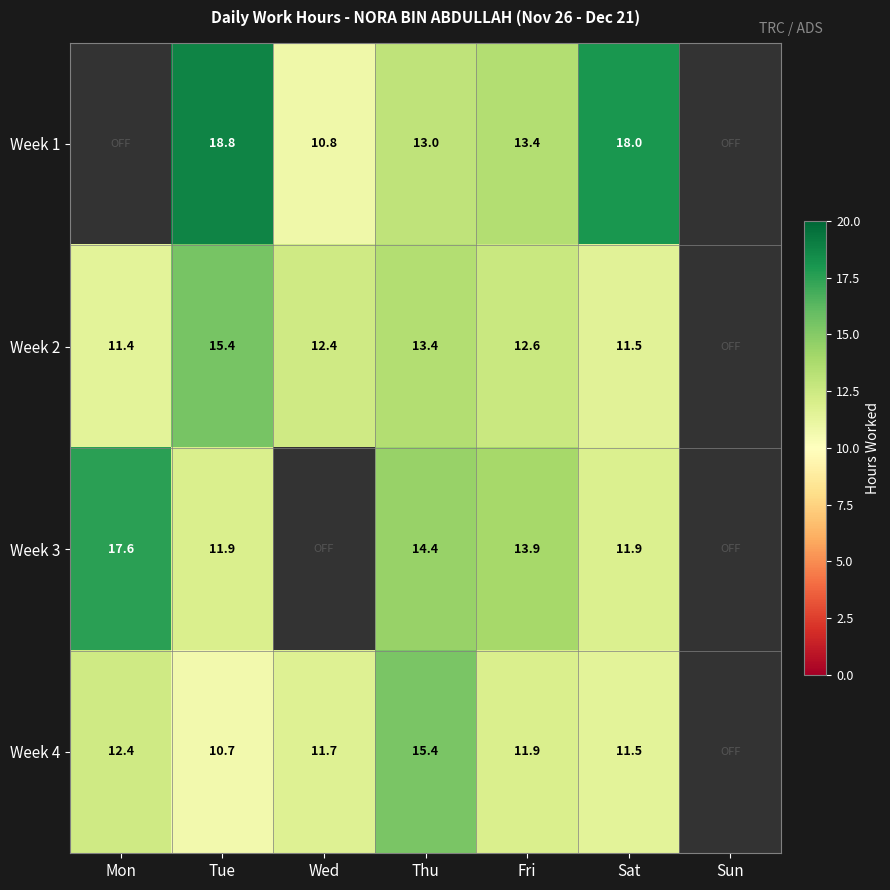

Is the value of Week 1 at Wed greater than the value of Week 2 at Sat?

No